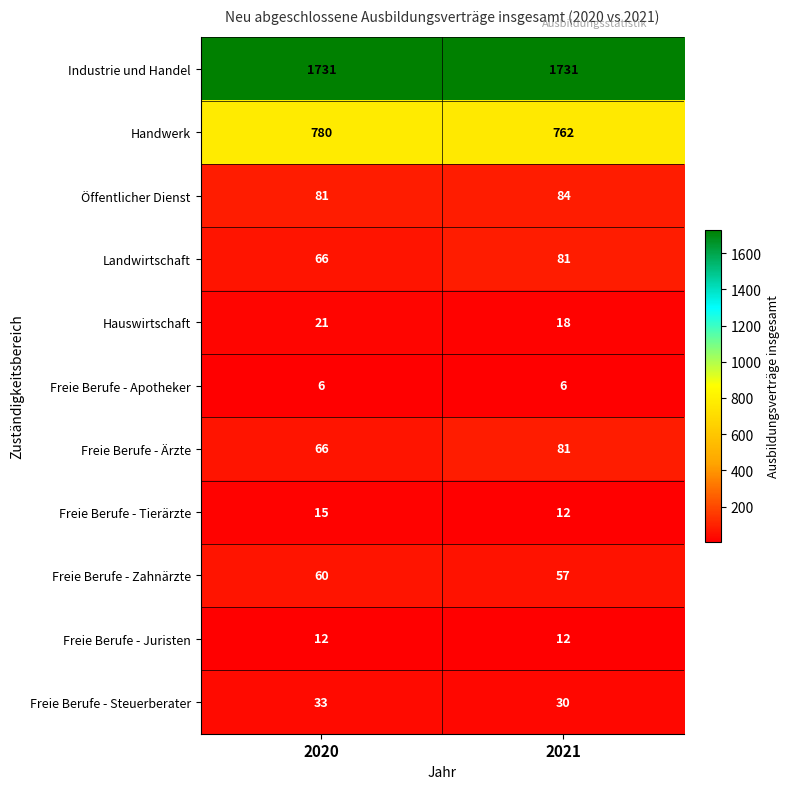

The Öffentlicher Dienst series shows 112 at 2020. True or false?

False